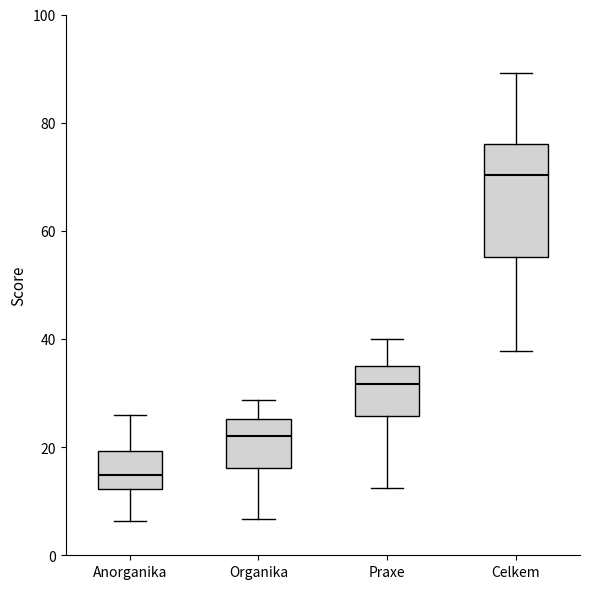

Reading left to right, transcribe this box plot: for each box, give where its median line is, the range the box spans, and where its two whiskers end, as read against the y-axis. The values are not printed on the chart, so give them approximately, as read against the axis.

Anorganika: median 14, box 12 to 20, whiskers 6 to 26
Organika: median 22, box 16 to 26, whiskers 6 to 28
Praxe: median 32, box 26 to 36, whiskers 12 to 40
Celkem: median 70, box 56 to 76, whiskers 38 to 90